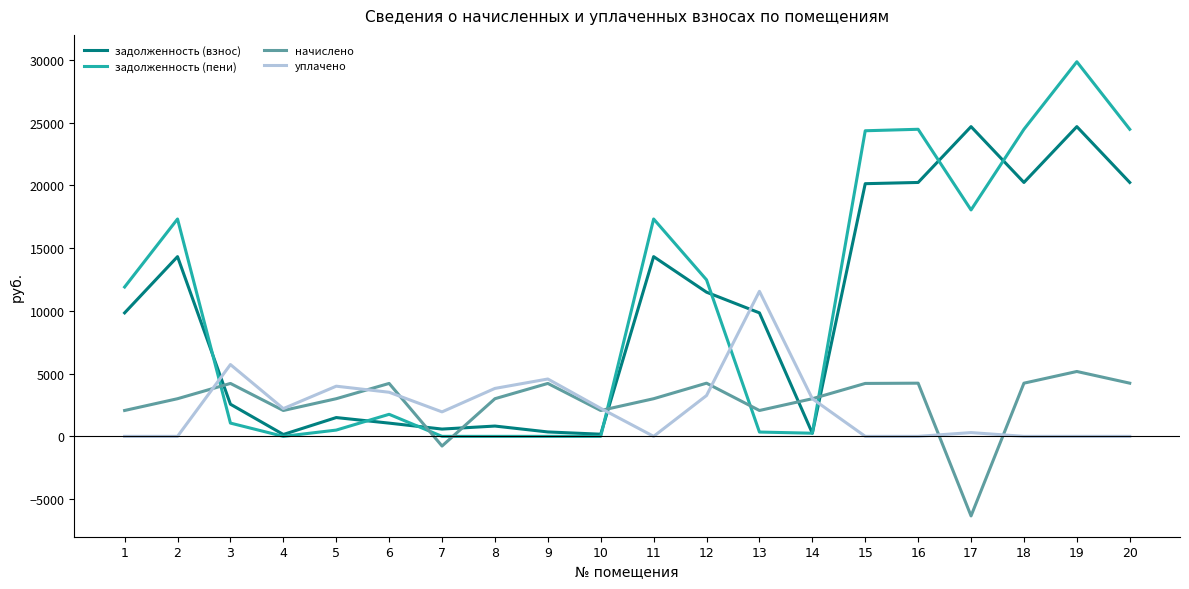

True or false: задолженность (пени) has more than 0 points higher than both neighbors.

True